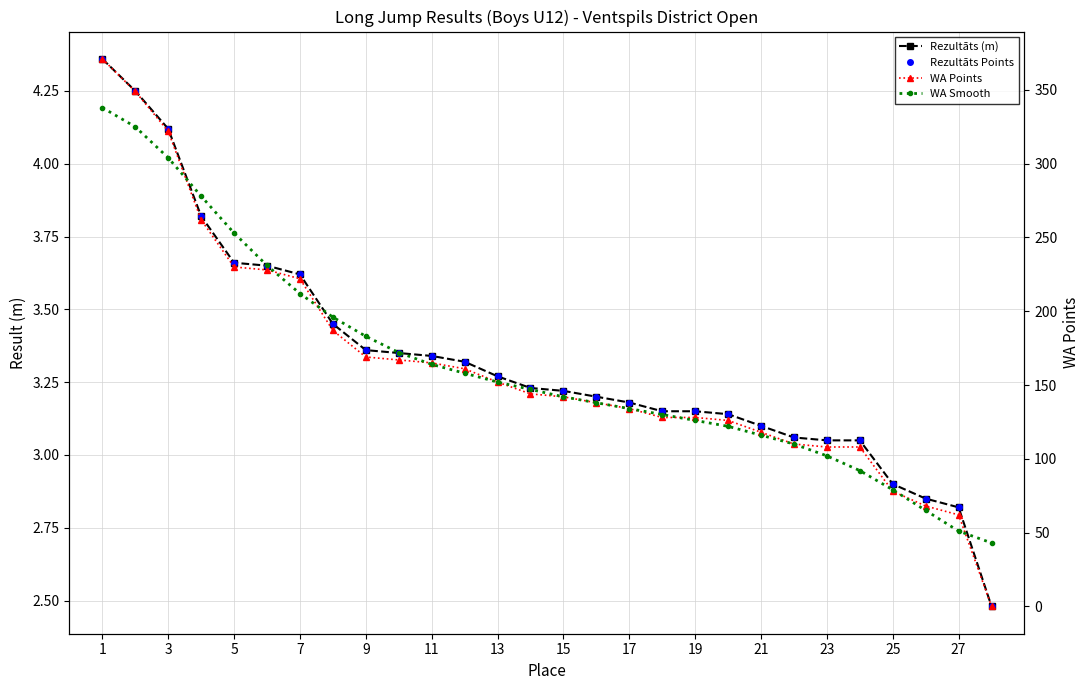

How many data points does each series have?

28